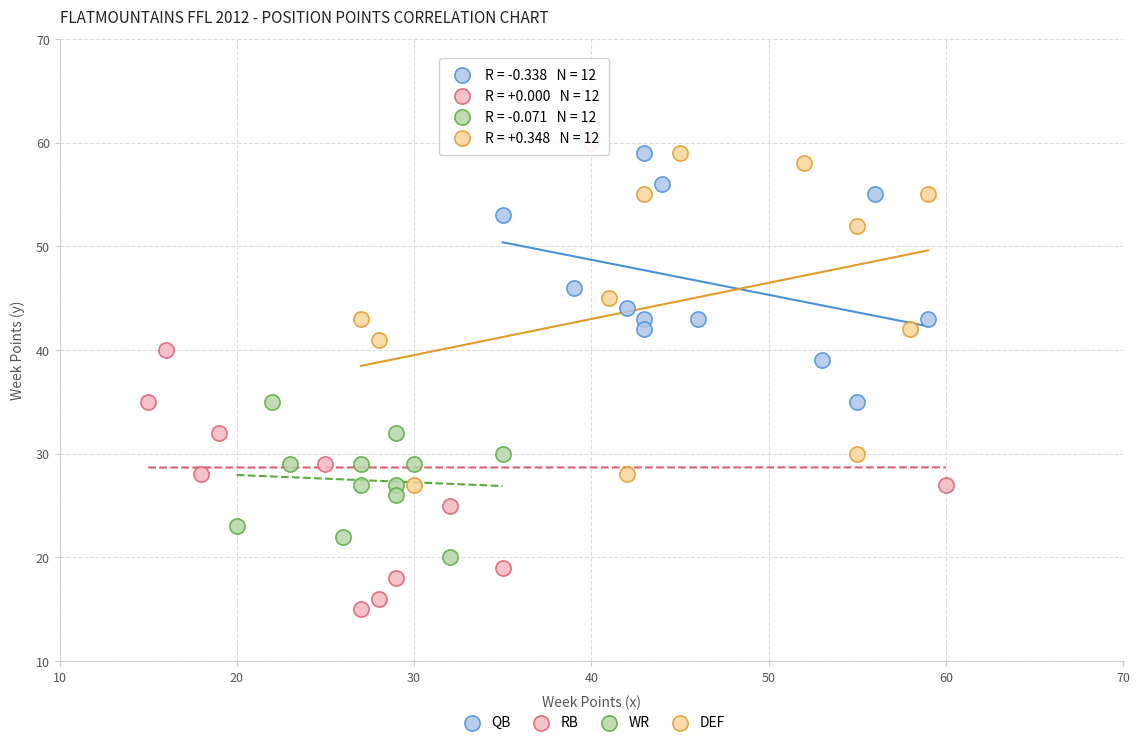

Which series contains the lowest Y value?

RB